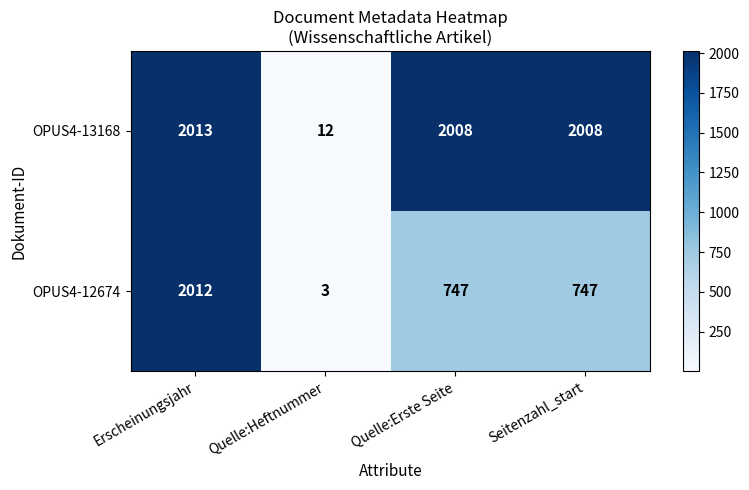

Count the OPUS4-12674 values in the range 747 to 2012.

3